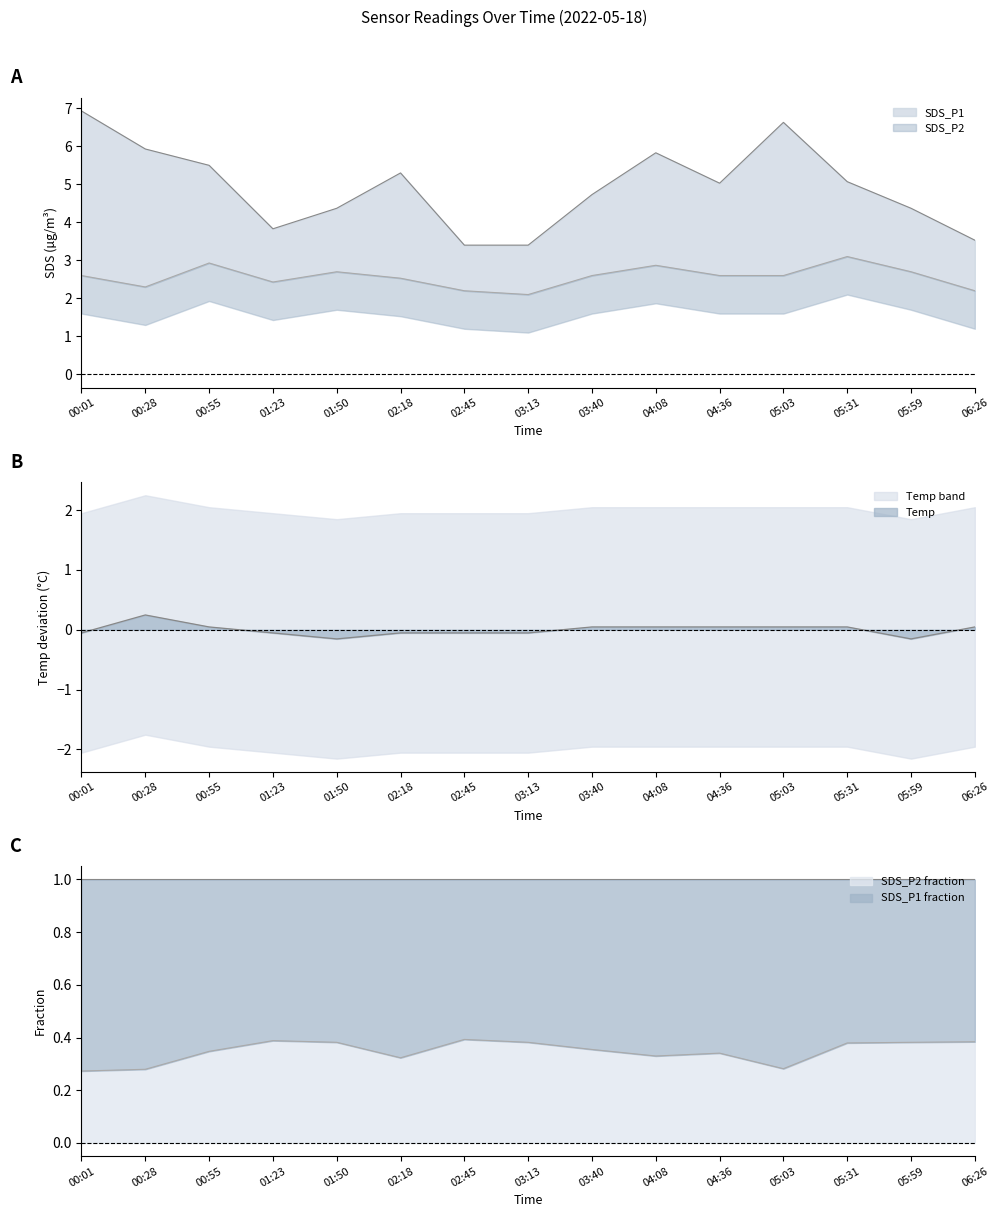

In SDS_P2, how many points are higher than both neighbors (excluding endpoints)?

4